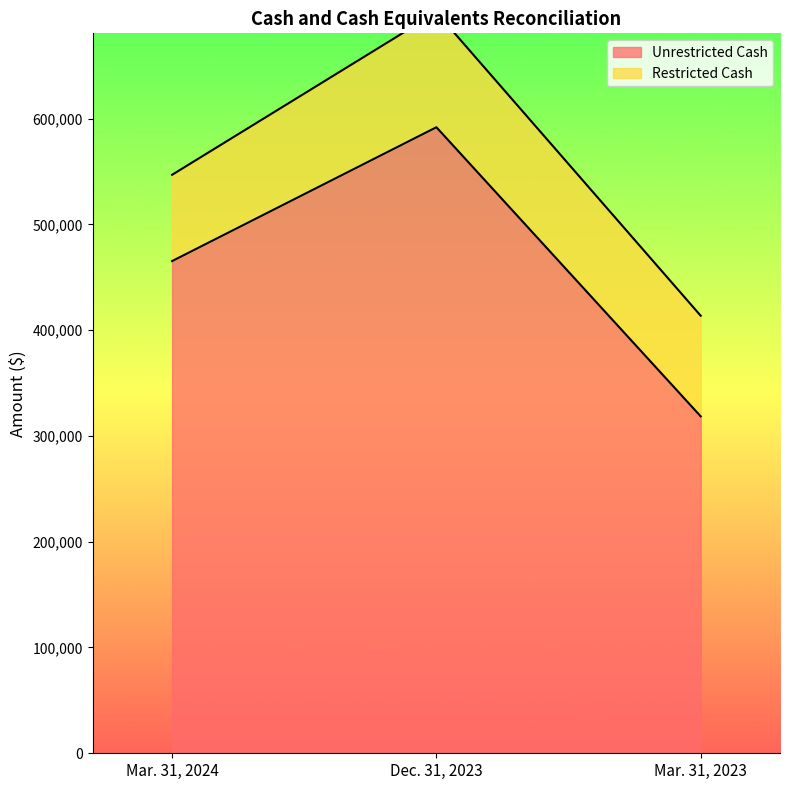

How many values are between 318512 and 591833?

3